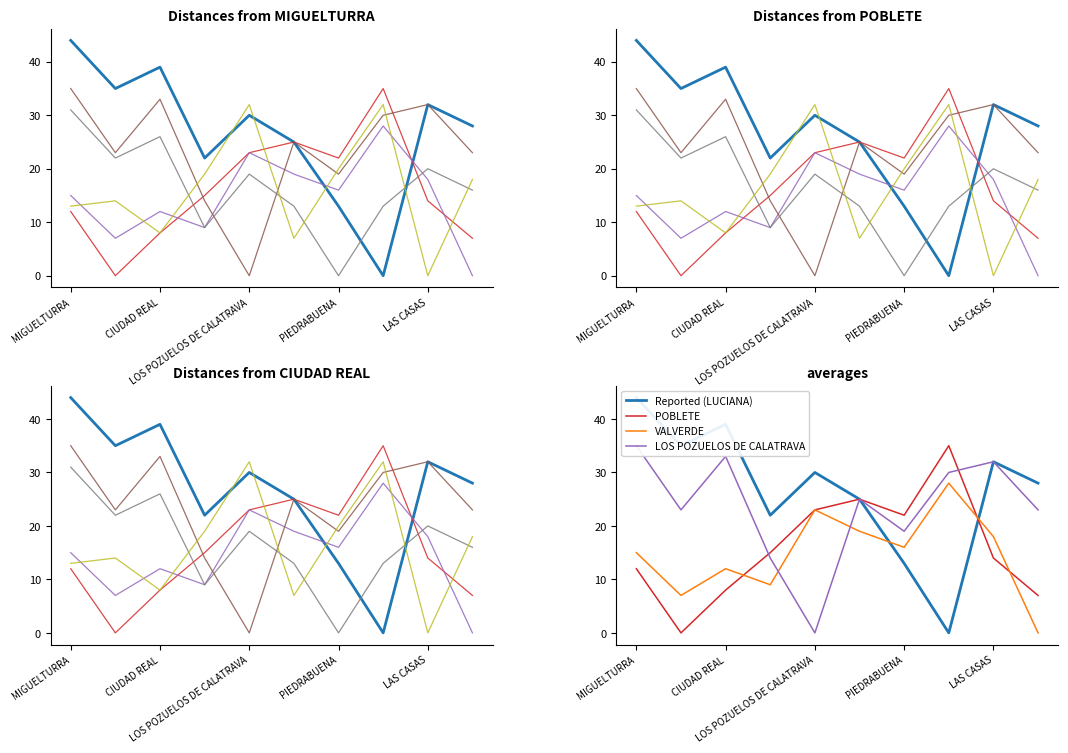

How many positive values does the LUCIANA series have?

9